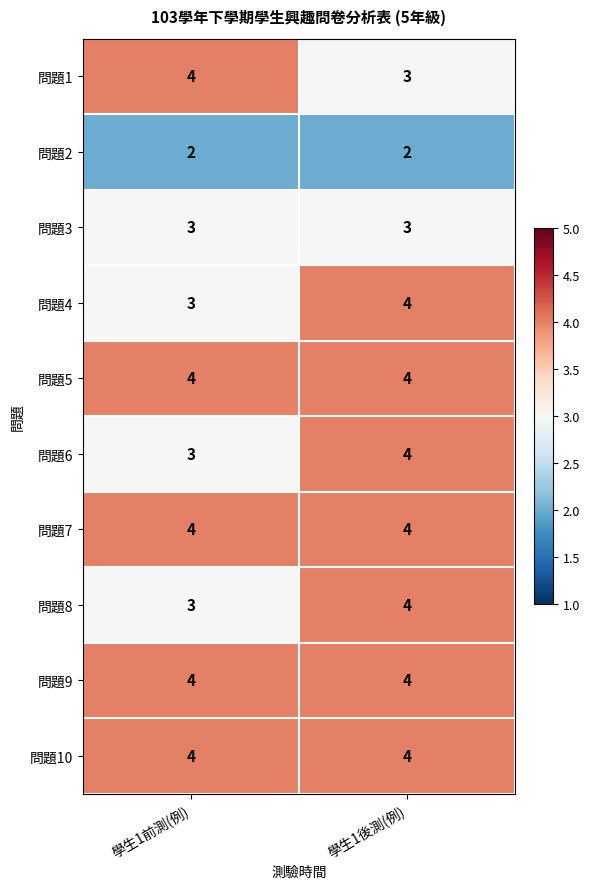

What is the lowest value of the 問題5 series?

4